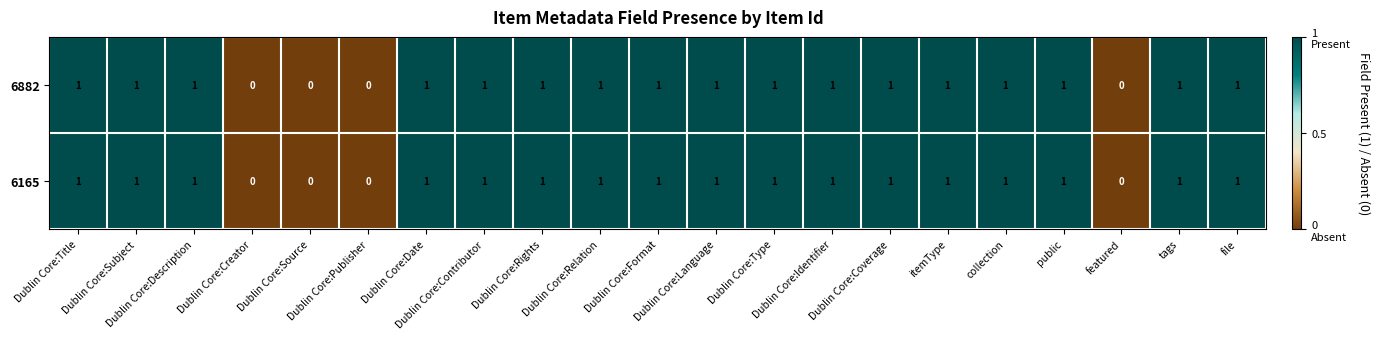

Count the 6882 values in the range 1 to 2.

17